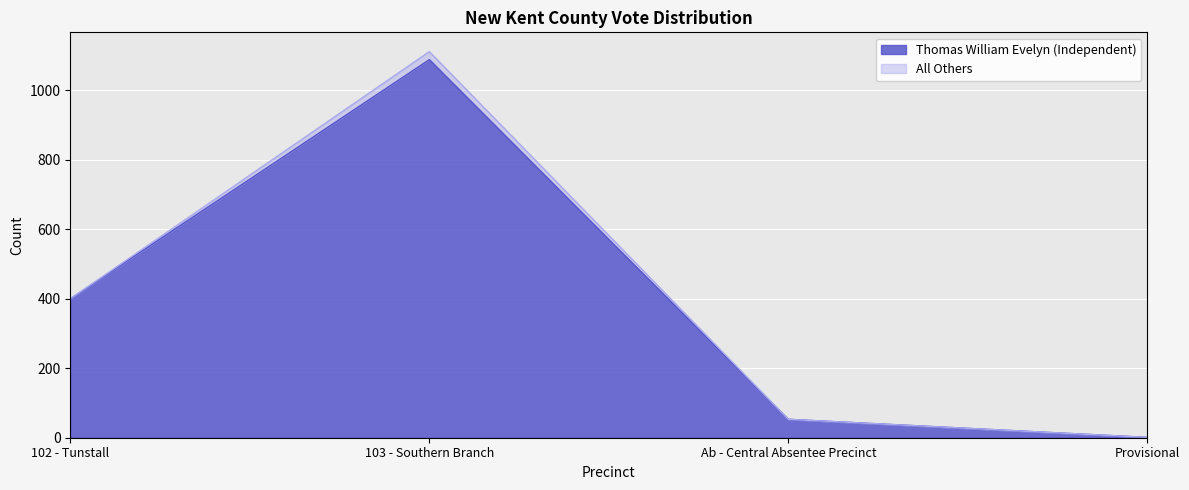

What is the change in value from 103 - Southern Branch to Provisional?

-1087